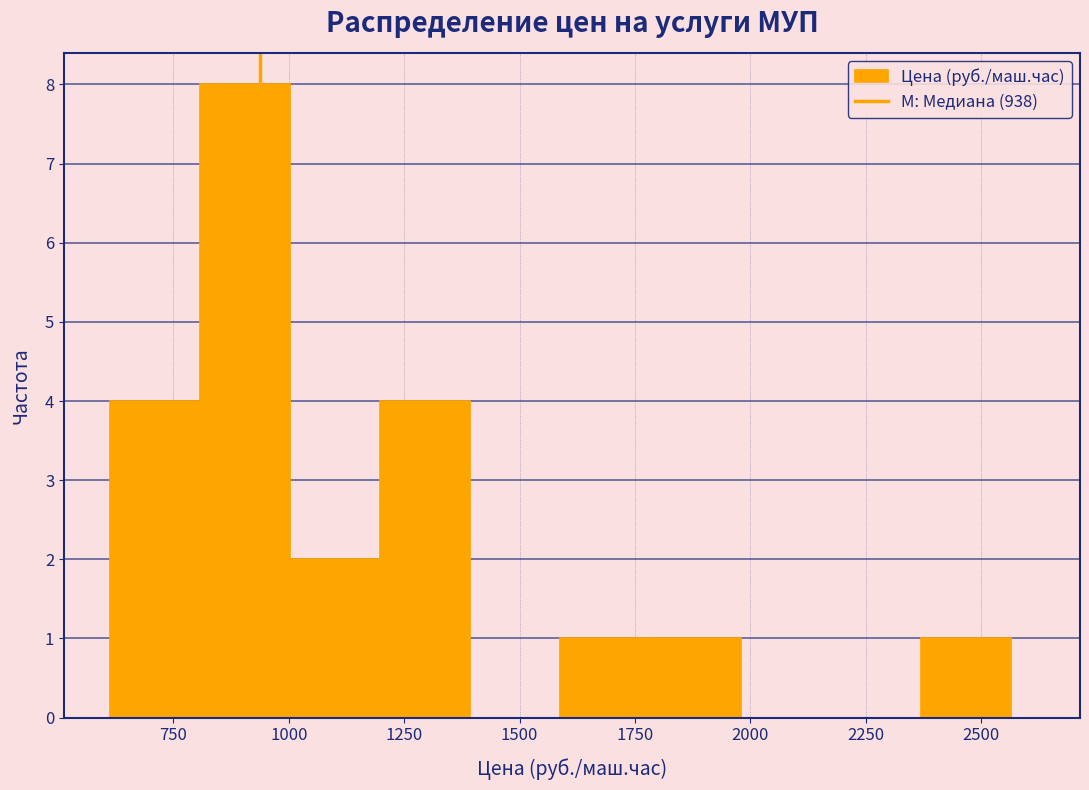

Read against the x-axis, roughly where is the centre of the tallest bar?

900